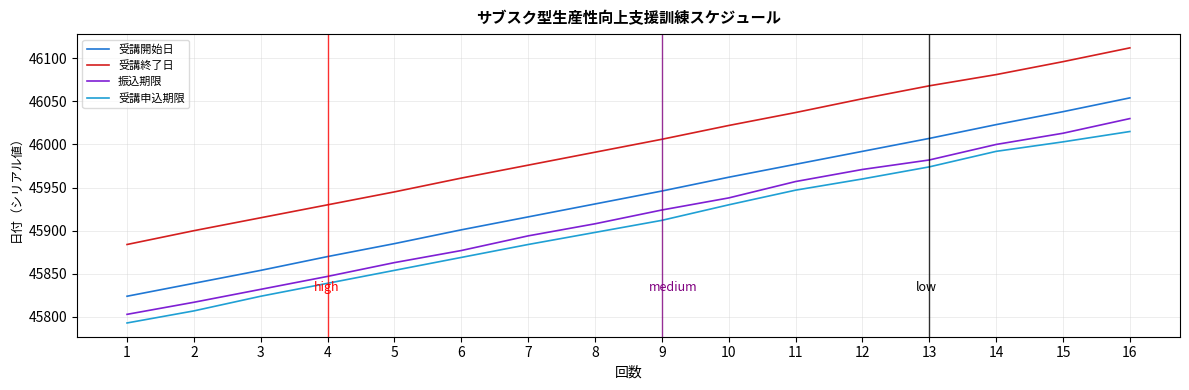

At how many categories does at least one series exceed 45906?

14